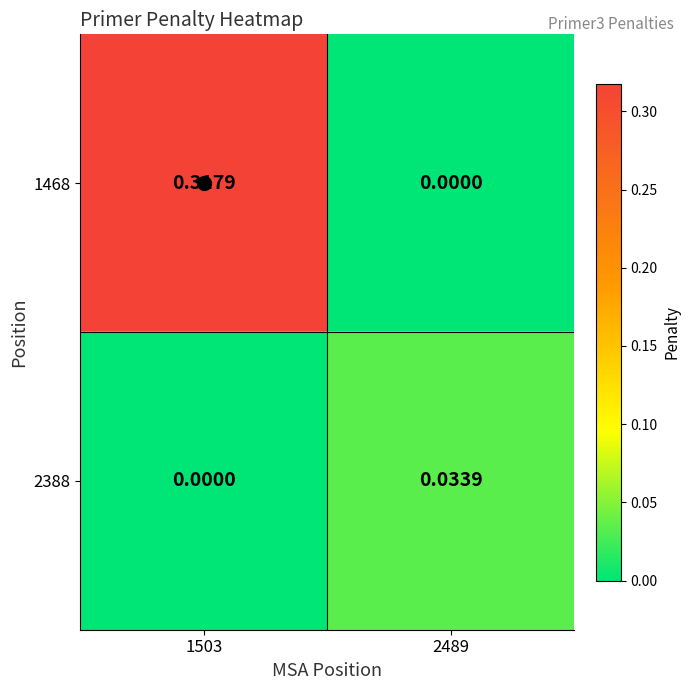

Is the value of 2388 at 2489 greater than the value of 1468 at 2489?

Yes